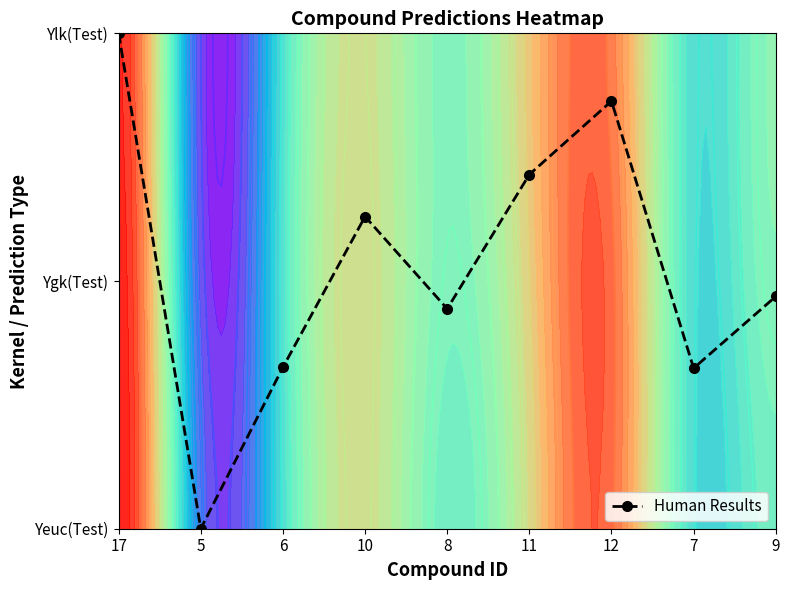

Reading right to left, list all the values displayed in this chart.

0.9	0.6	1.7	1.4	0.9	1.3	0.7	0.0	2.0